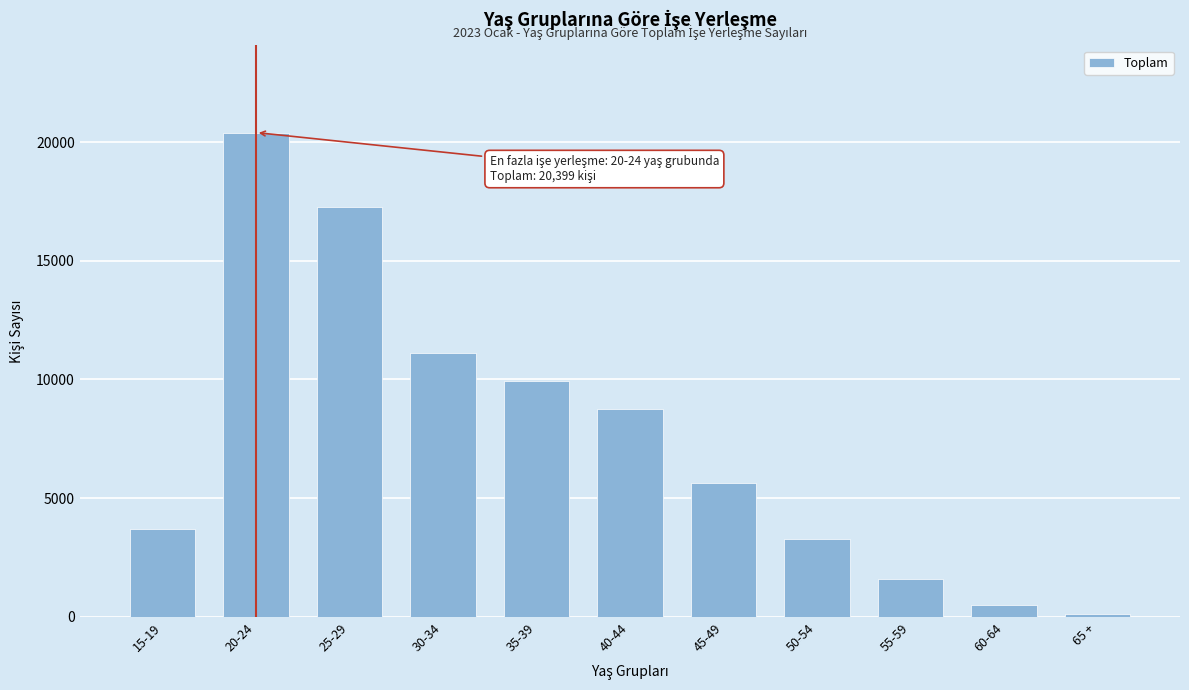

Reading left to right, what are all the values shown in this chart?

15-19=3712	20-24=20399	25-29=17256	30-34=11096	35-39=9924	40-44=8741	45-49=5647	50-54=3284	55-59=1579	60-64=498	65 +=138